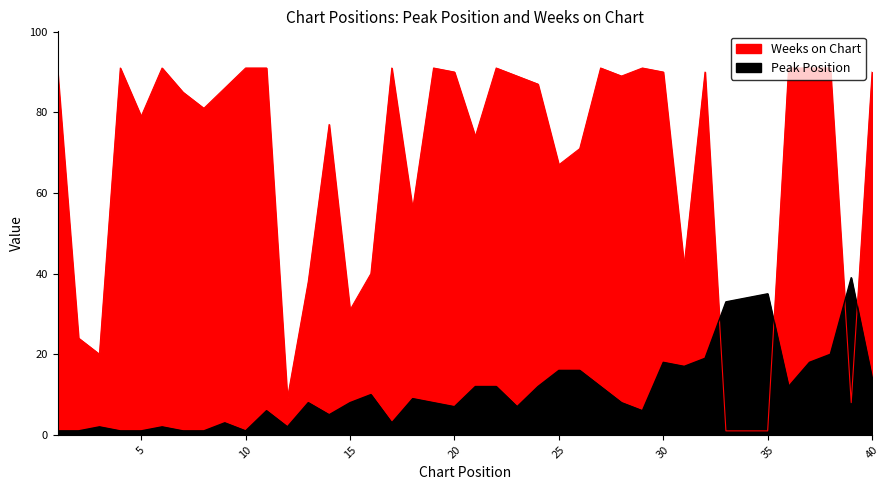

What is the maximum value for Peak Position?

39